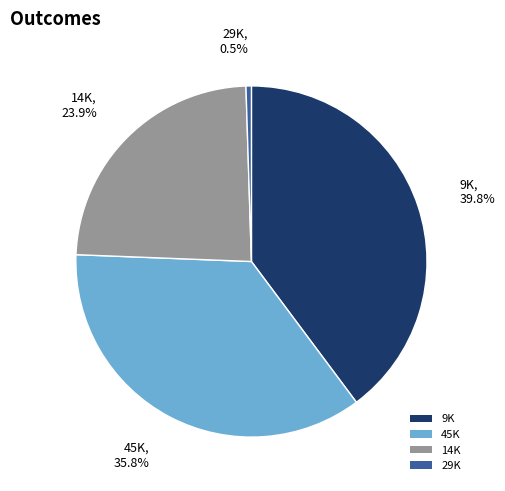

True or false: 45K accounts for 23% of the total.

False